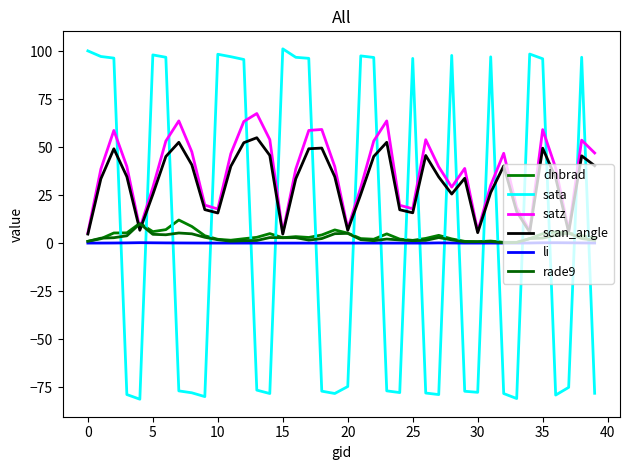

Rank the series by their maximum value, from highest to lowest.

sata, satz, scan_angle, dnbrad, rade9, li